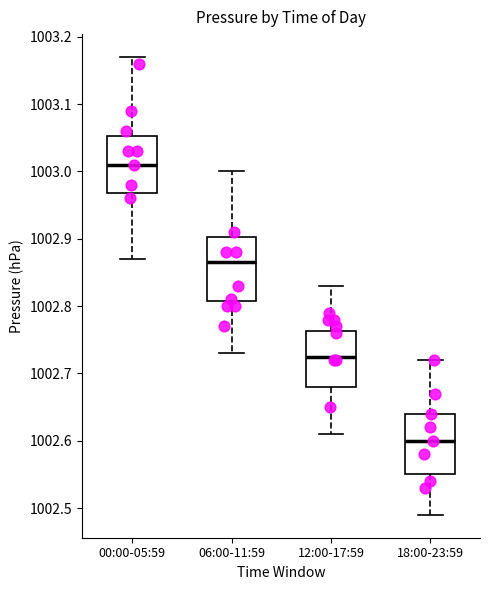

Reading left to right, read every box against the y-axis: the position of its median line, the range the box covers, and the ends of its whiskers. The values are not printed on the chart, so give them approximately, as read against the axis.

00:00-05:59: median 1003.01, box 1002.97 to 1003.05, whiskers 1002.87 to 1003.17
06:00-11:59: median 1002.87, box 1002.81 to 1002.90, whiskers 1002.73 to 1003.00
12:00-17:59: median 1002.73, box 1002.68 to 1002.76, whiskers 1002.61 to 1002.83
18:00-23:59: median 1002.60, box 1002.55 to 1002.64, whiskers 1002.49 to 1002.72